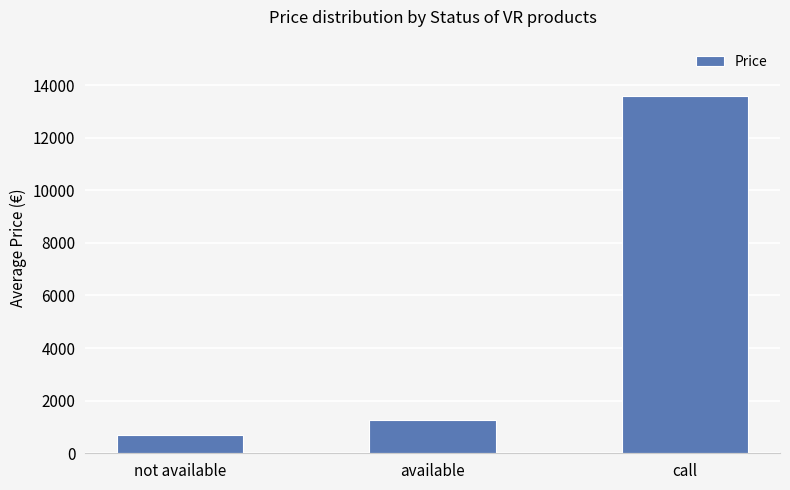

What is the label of the 1st bar from the left?

not available